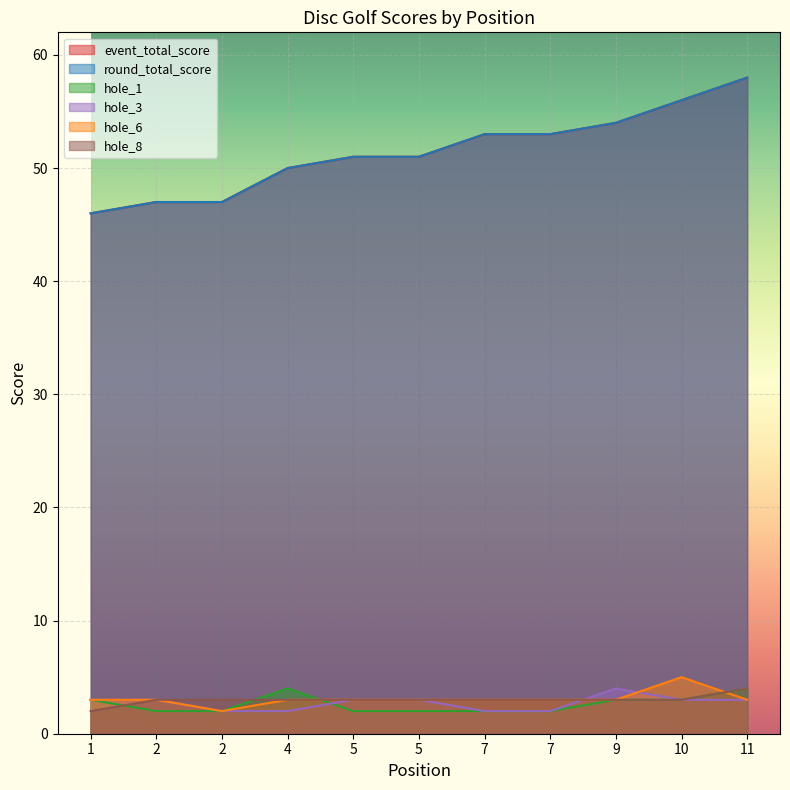

What is the minimum value shown in the chart?

2